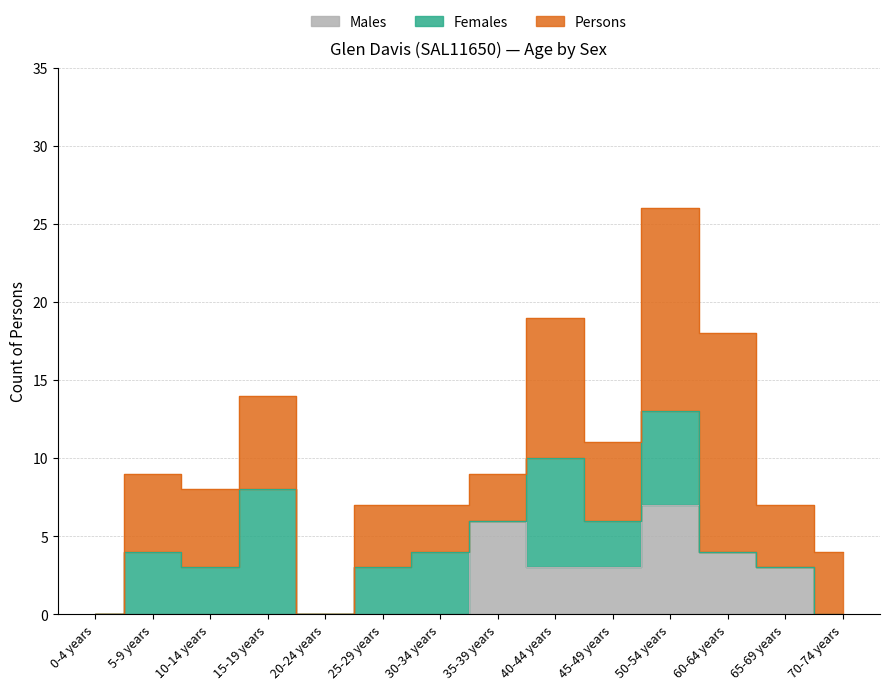

Which series ends up on top after the final intersection of Persons and Females?

Persons